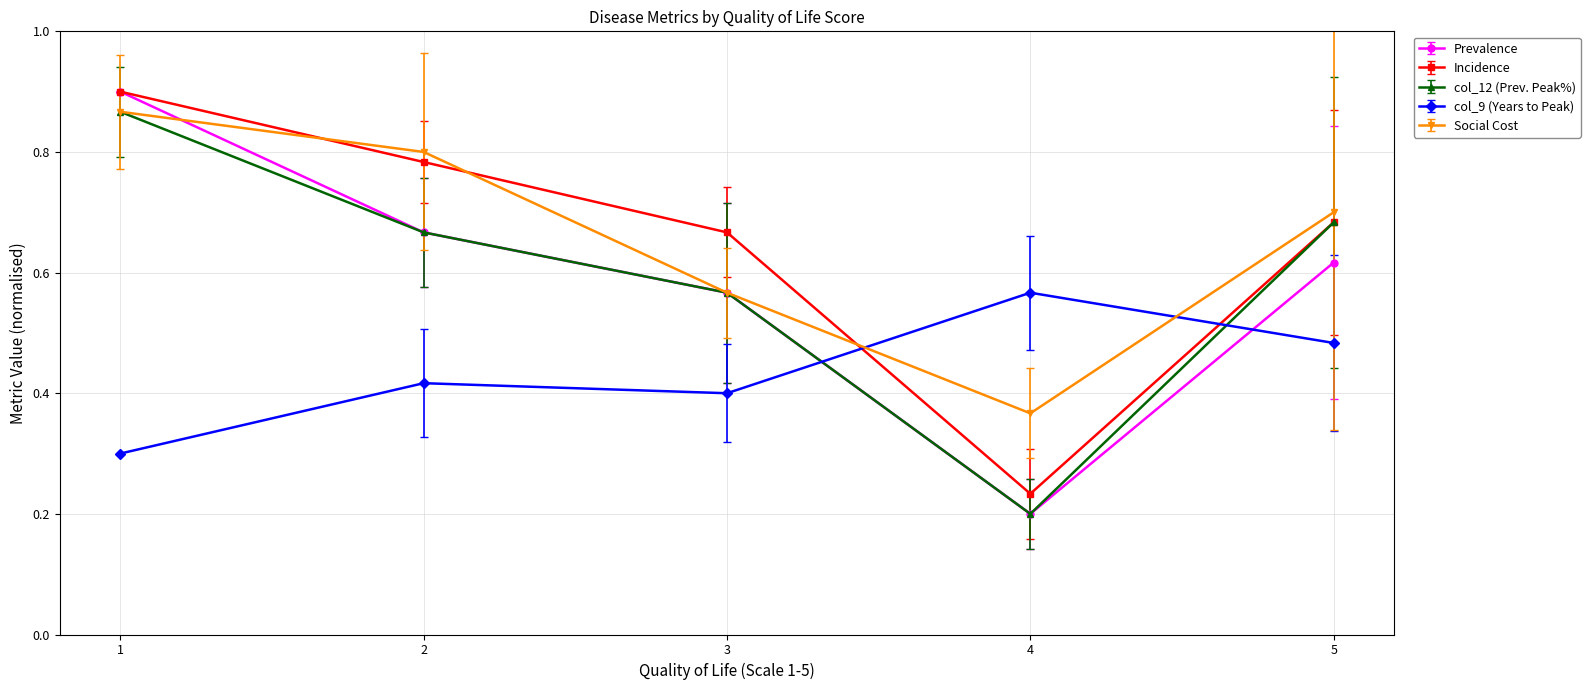

At which label is Prevalence closest to 0?

4